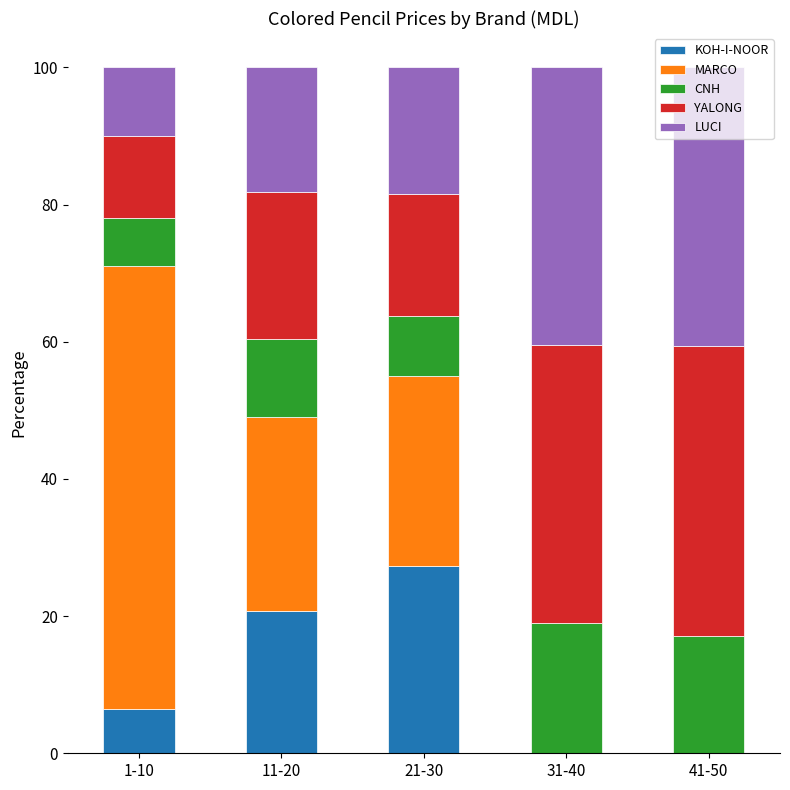

What is the sum of the KOH-I-NOOR values at 21-30 and 1-10?

33.8